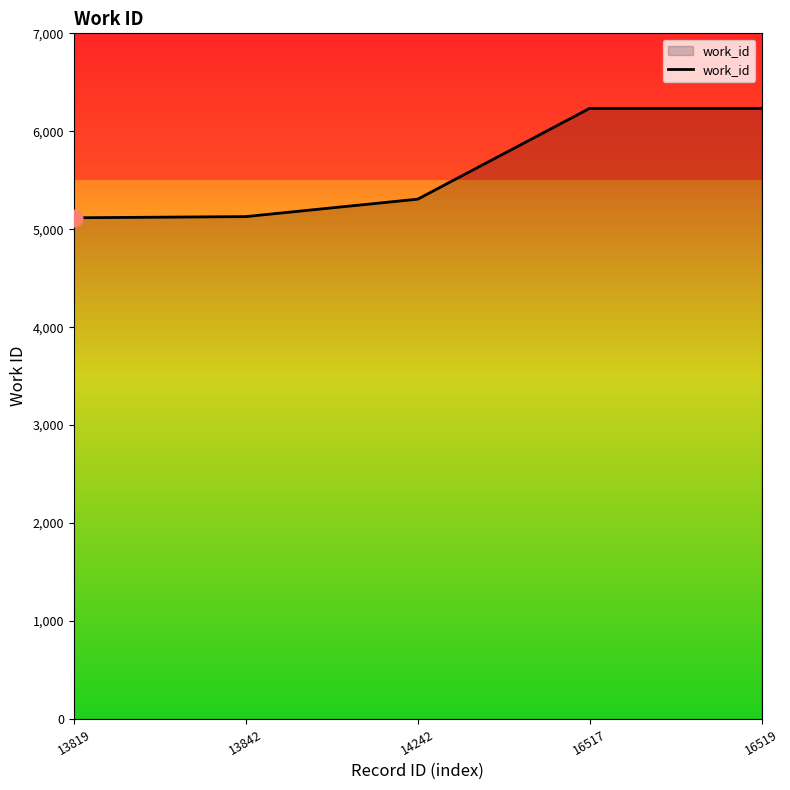

What is the maximum value shown in the chart?

6234